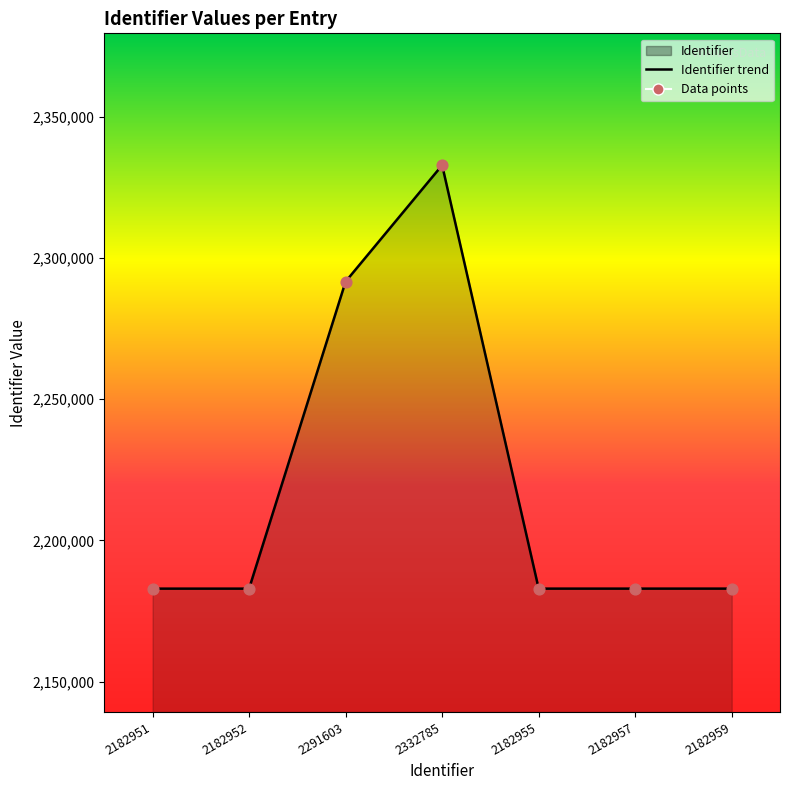

What is the total value across all series at 2182957?

4365914